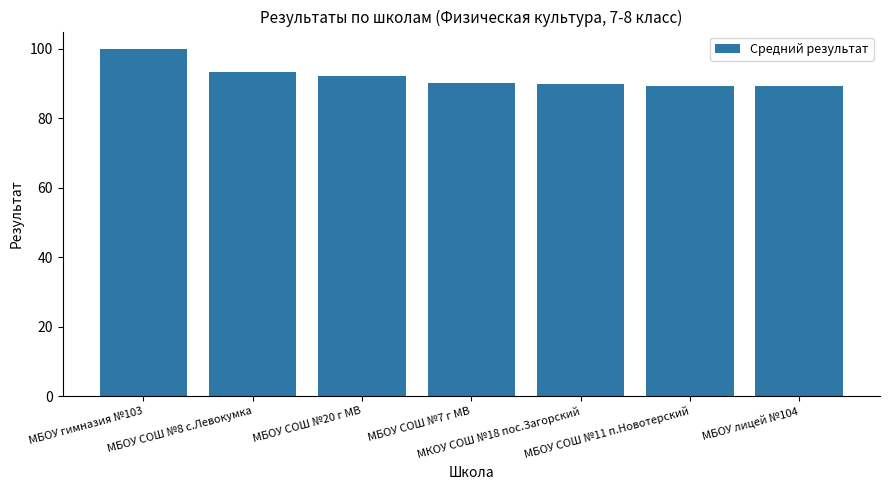

What is the average value?

92.0